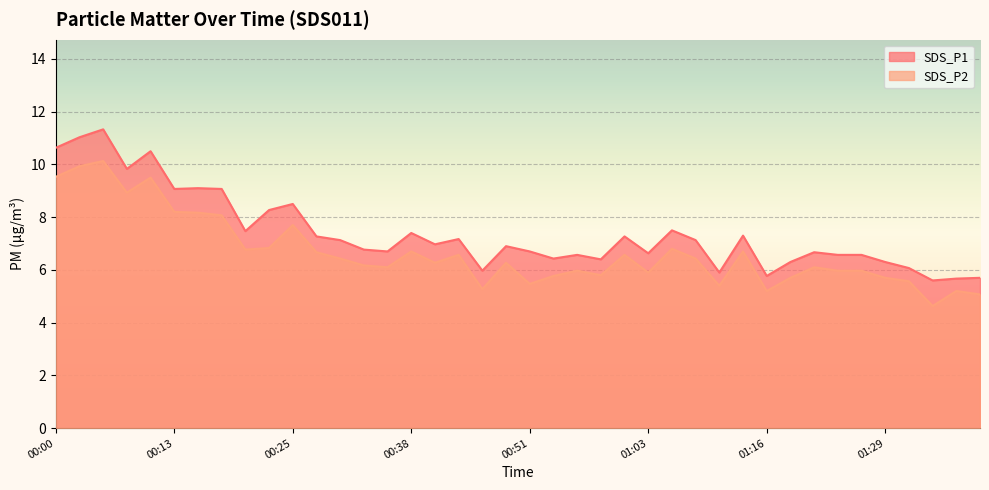

Which series has the largest total across all categories?

SDS_P1